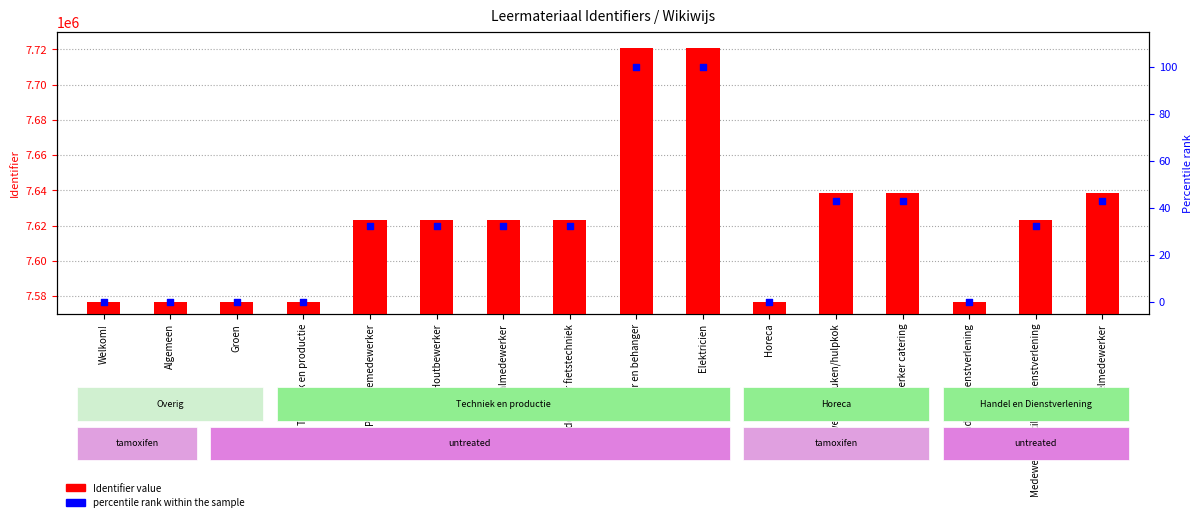

Which series reaches the maximum Y coordinate?

Identifier value